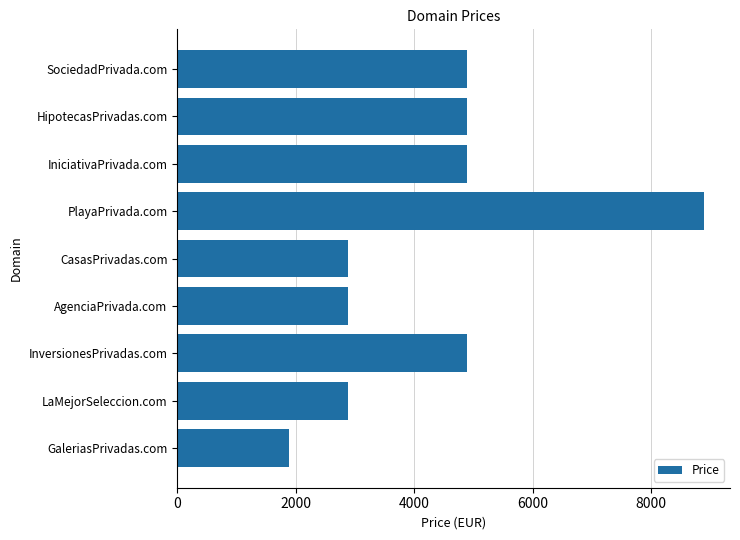

Which label corresponds to the largest value in the chart?

PlayaPrivada.com